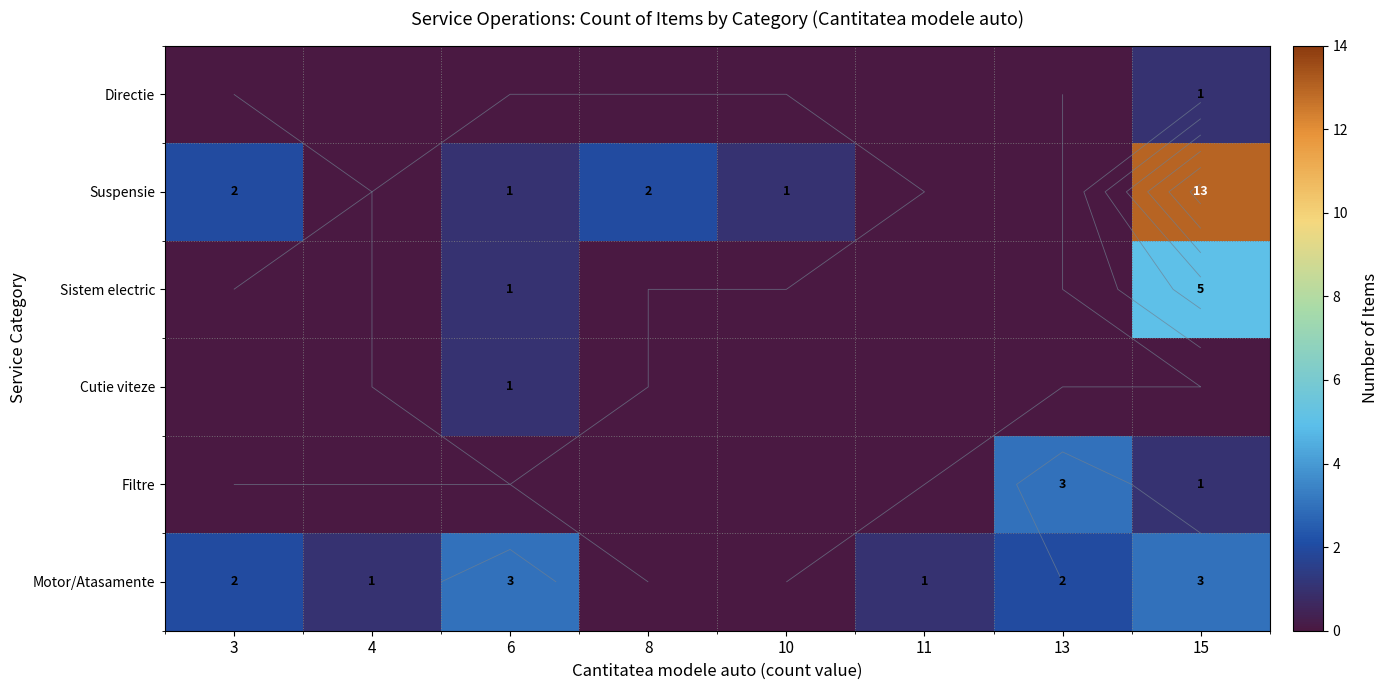

At 10, list the series in order from largest to smallest.

Suspensie, Motor/Atasamente, Filtre, Cutie viteze, Sistem electric, Directie